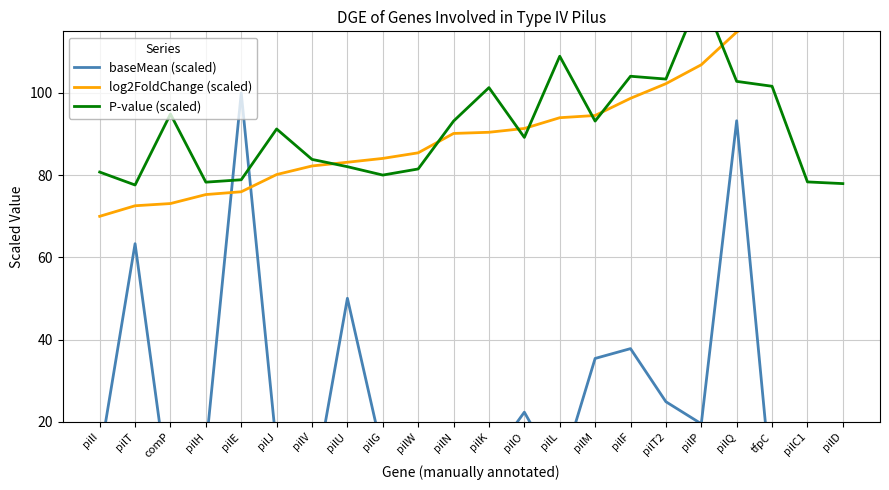

What is the difference between the maximum and second lowest values in the P-value (scaled) series?

46.2